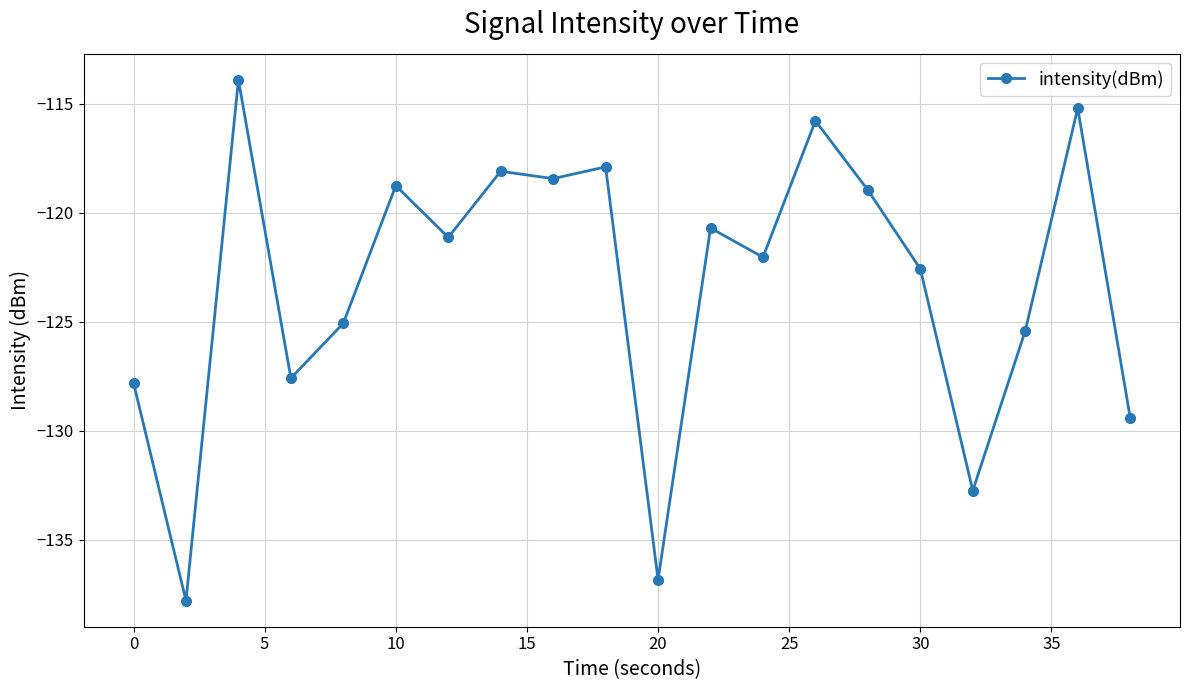

What is the value of the 18th point from the left?

-125.4